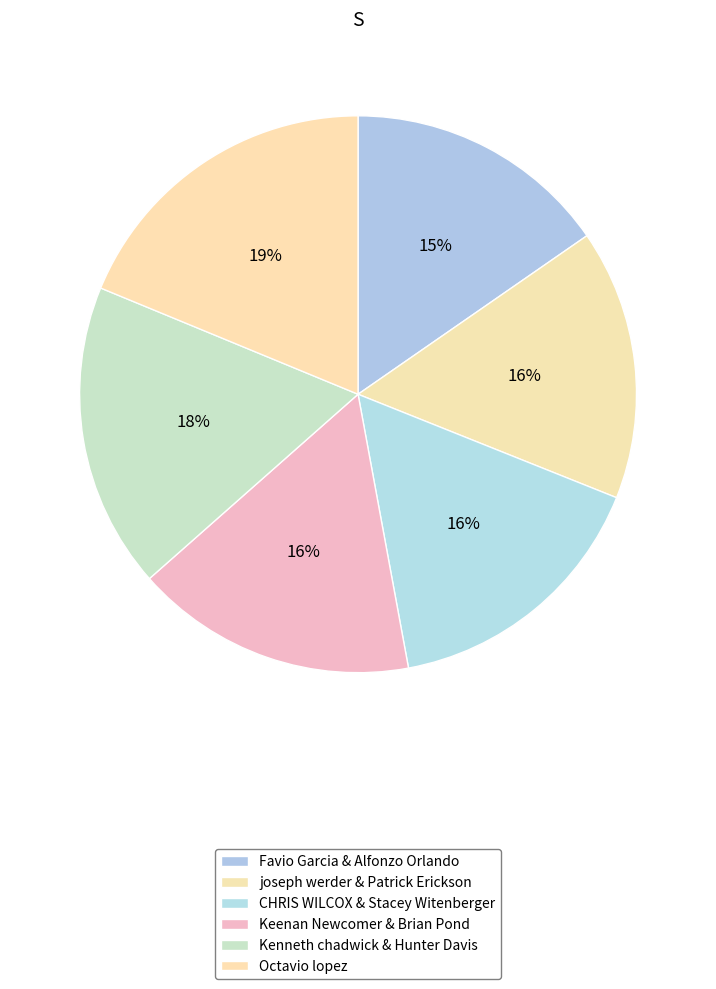

Is it true that Octavio lopez is 19% of the pie?

True